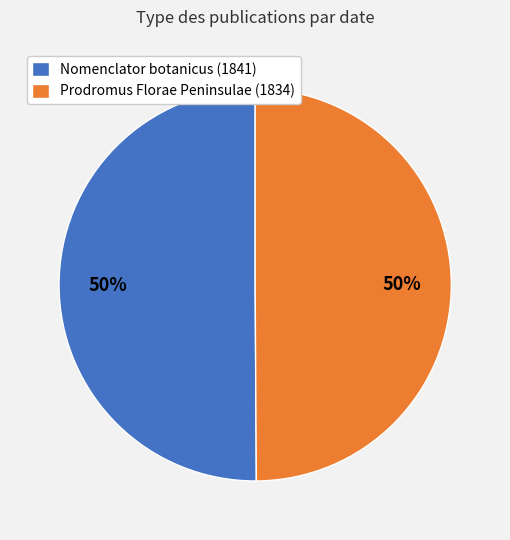

To the nearest percent, what is the average slice percentage?

50%